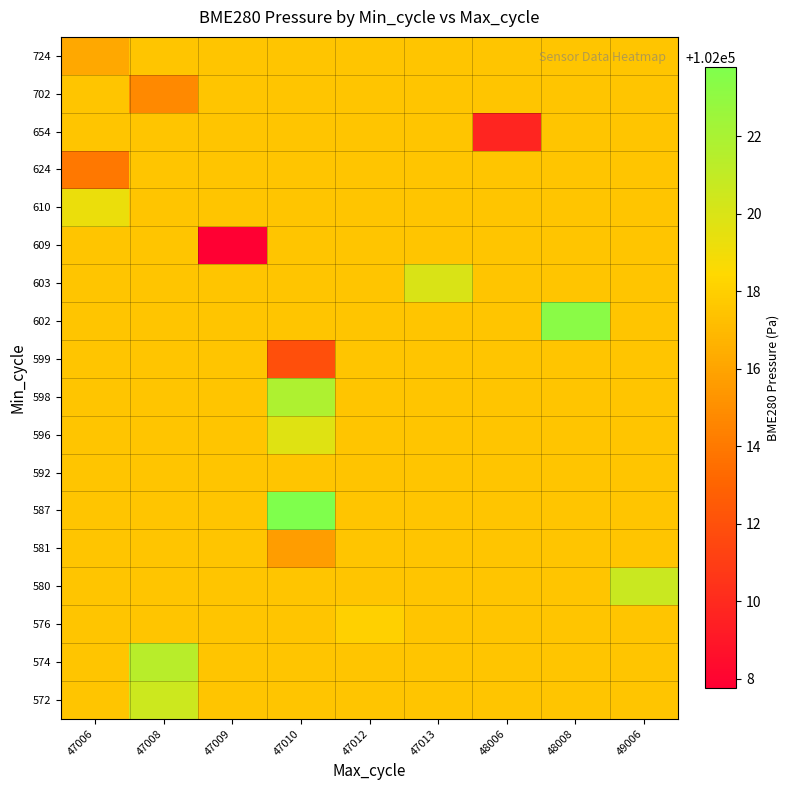

What is the total value across all series at 47013?

1836318.4